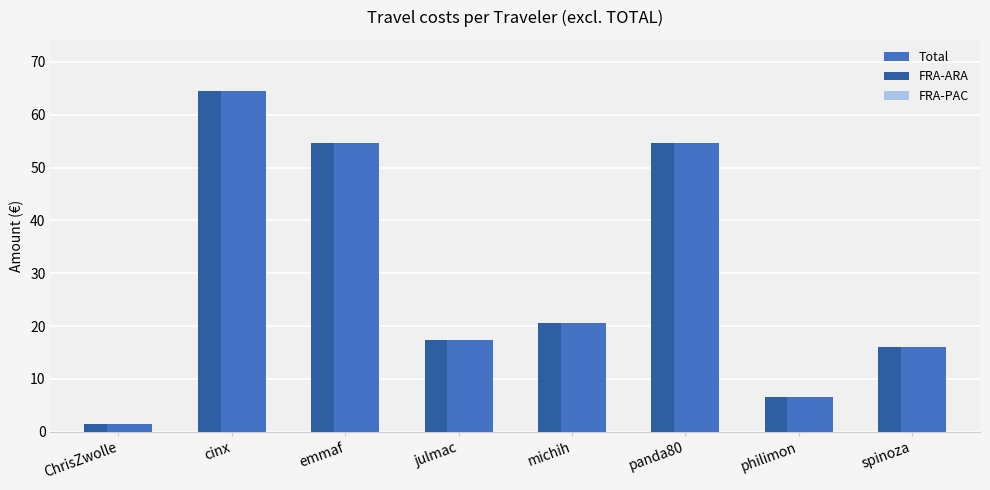

What is the label of the 2nd bar from the right?

philimon